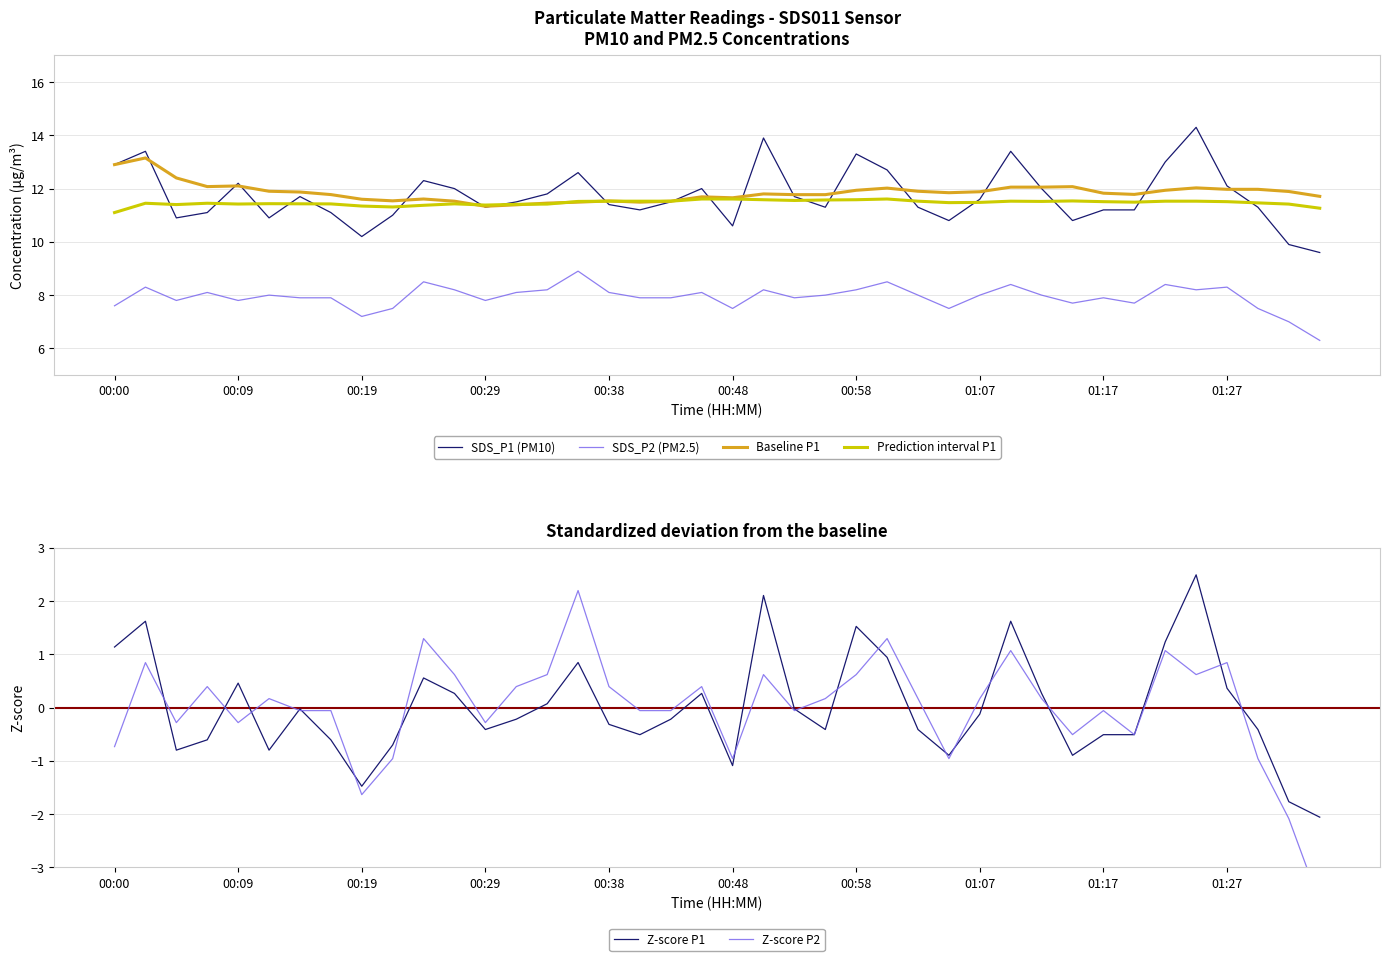

What is the total value across all series at 13?

42.6